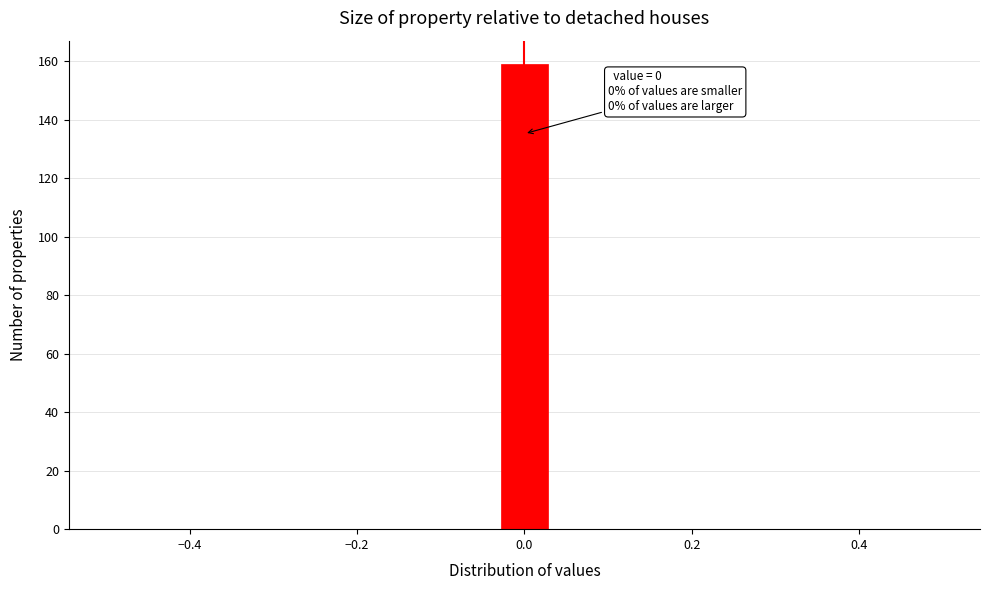

Read against the x-axis, roughly where is the centre of the tallest bar?

0.00